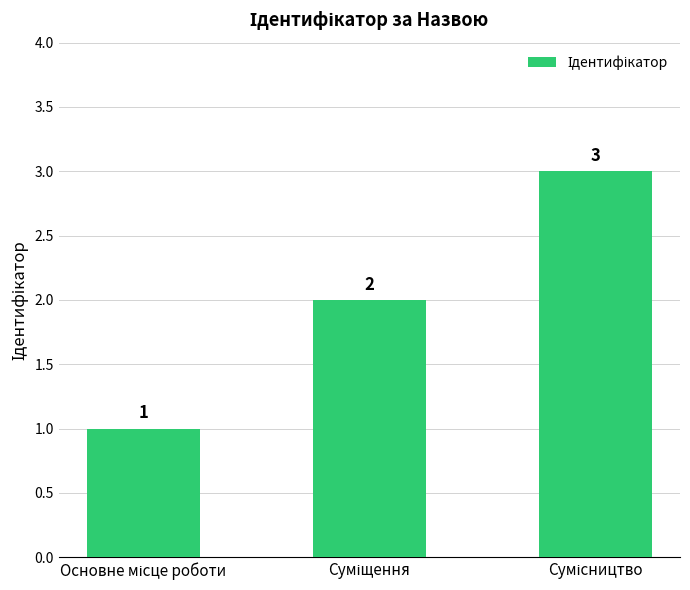

What is the minimum value shown in the chart?

1